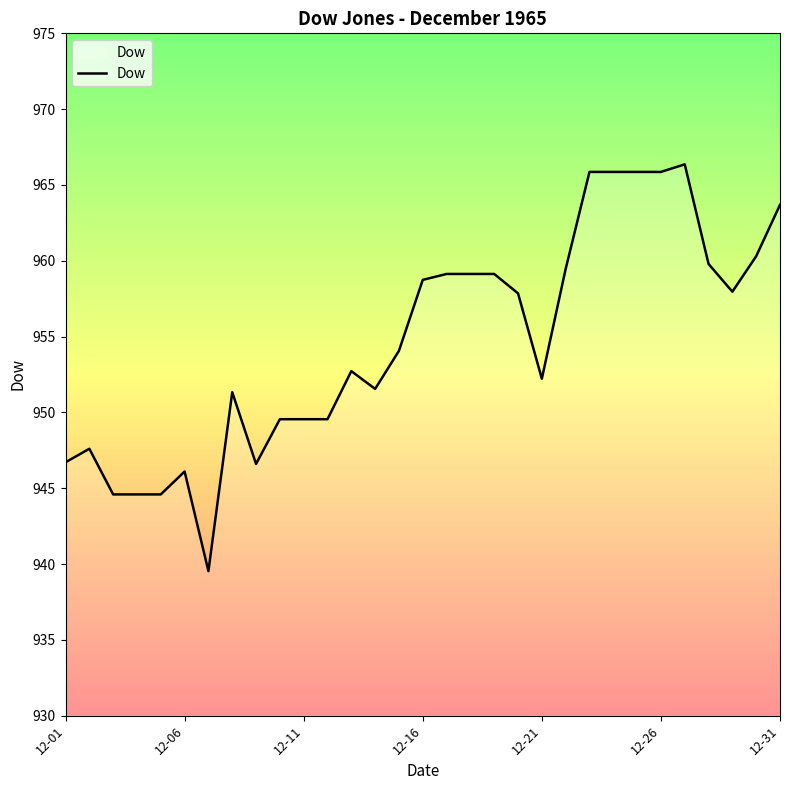

What is the difference between the maximum and minimum values?

26.8